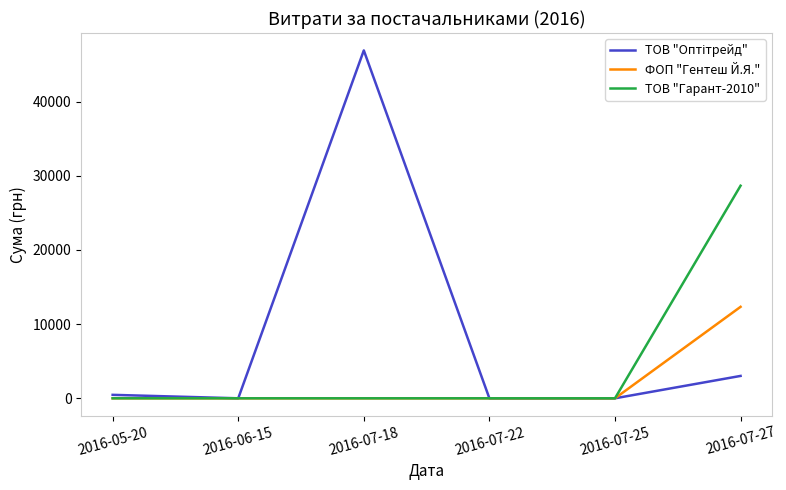

What is the greatest value displayed?

46904